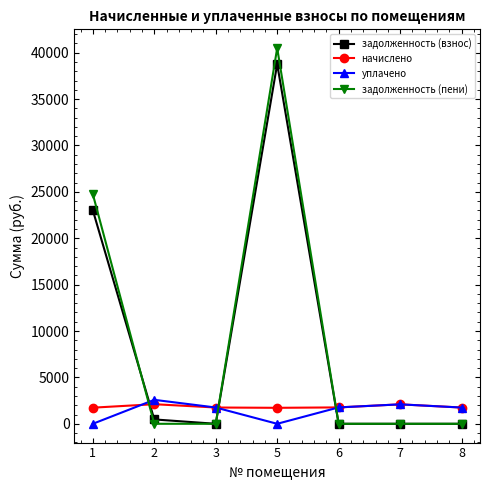

True or false: задолженность (взнос) has more than 2 points higher than both neighbors.

False